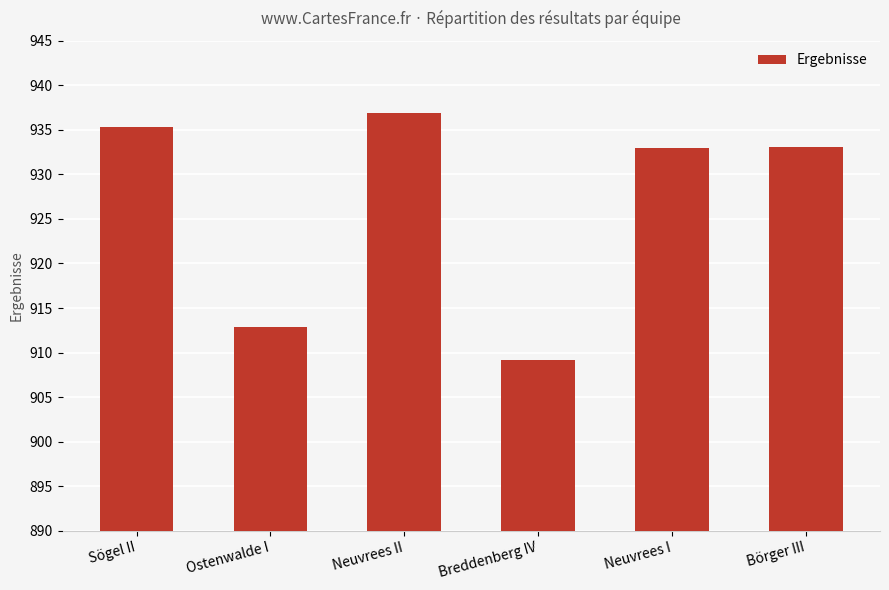

How many data points does each series have?

6